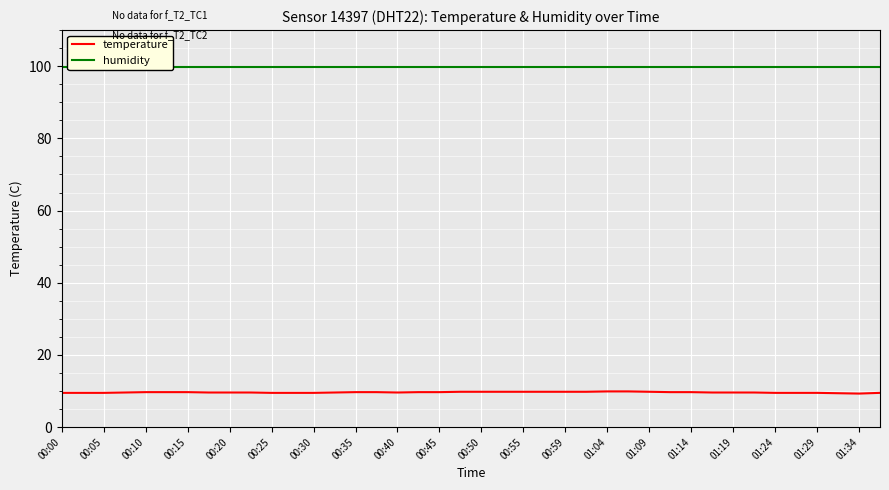

What is the maximum value for temperature?

9.9